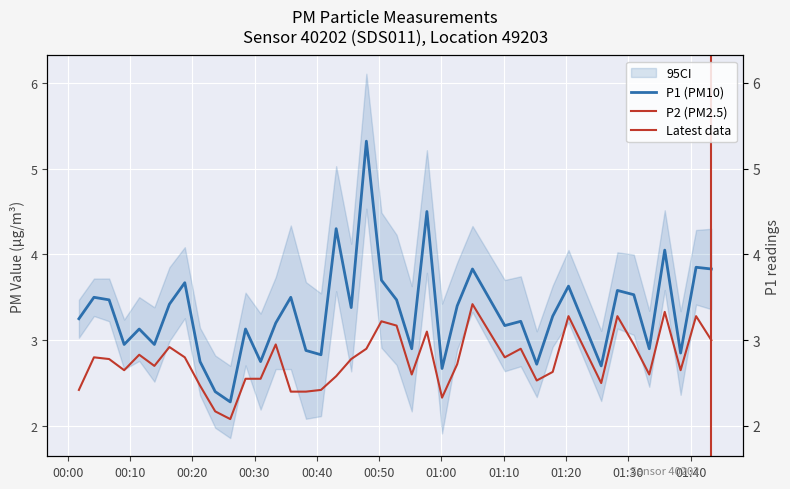

What is the difference between the second highest and second lowest values in the P2 series?

1.2